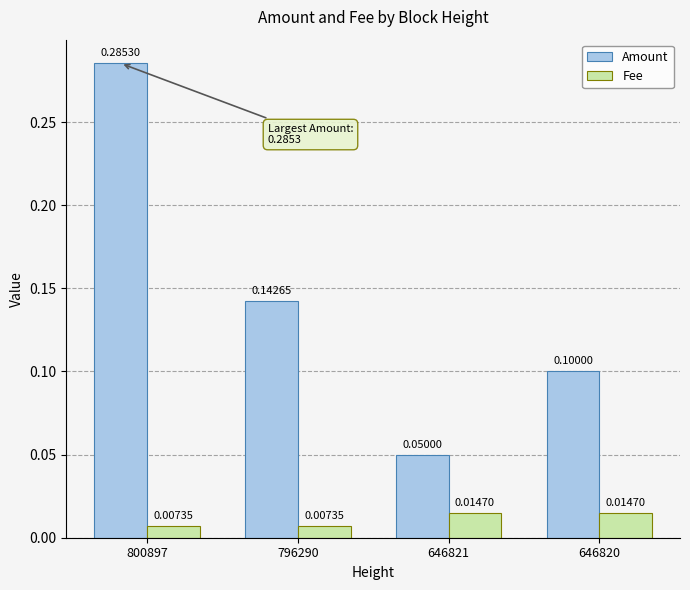

At 800897, list the series in order from largest to smallest.

Amount, Fee